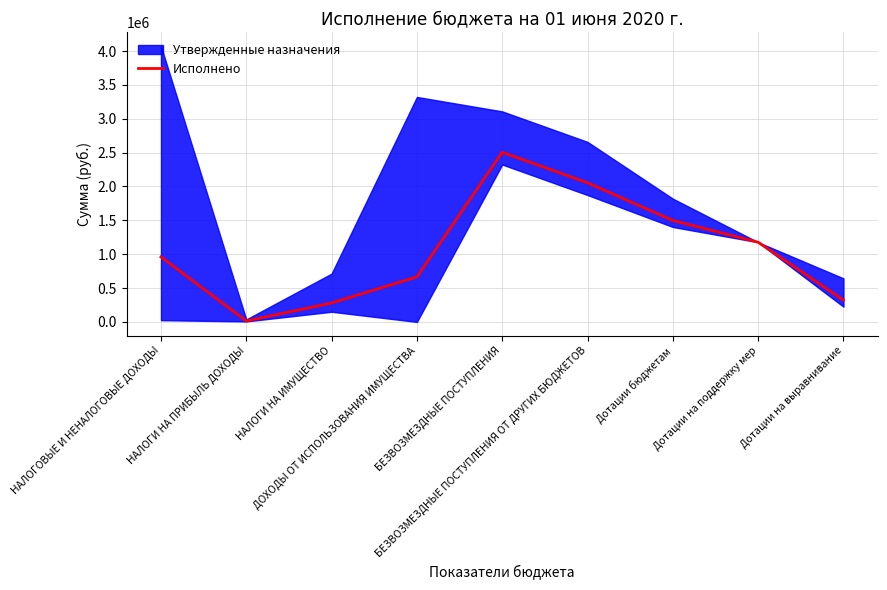

What is the sum of all values?

9475304.7